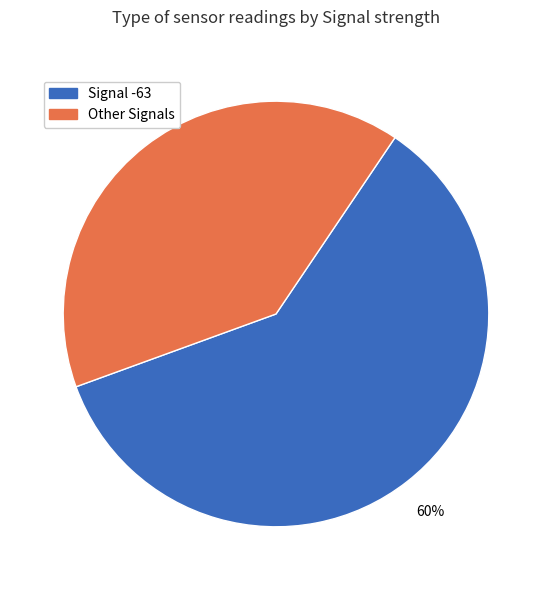

To the nearest percent, what portion does Other Signals represent?

40%